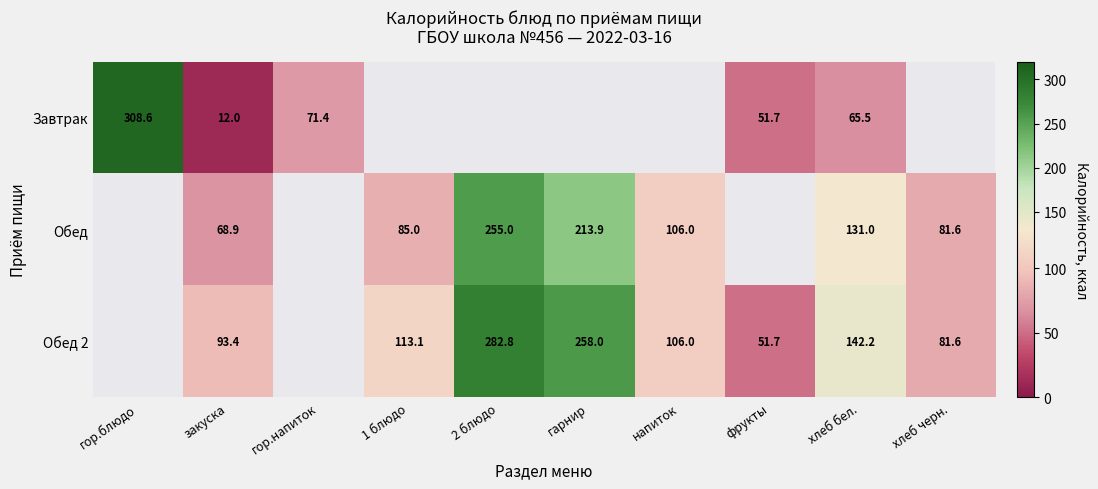

At how many categories does at least one series exceed 56?

9